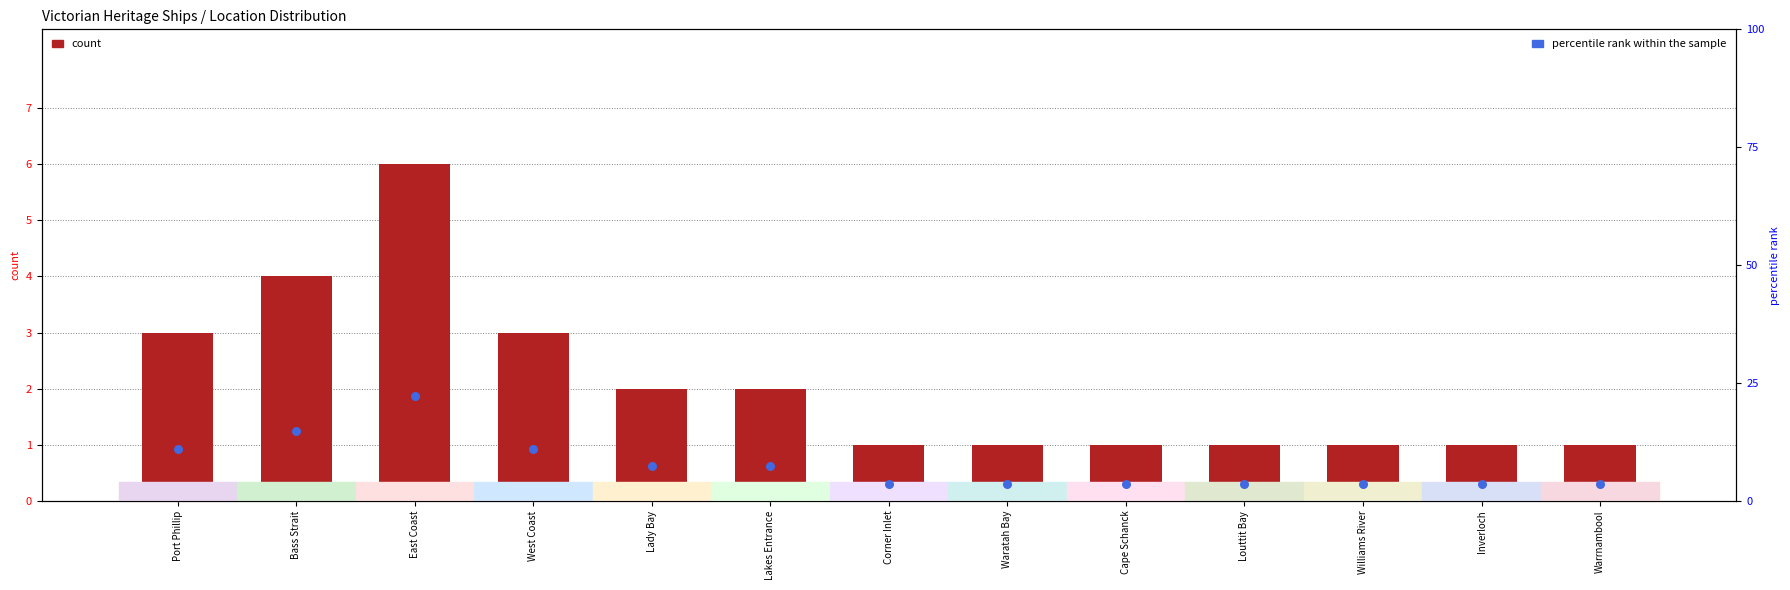

Which series has the largest total across all categories?

percentile rank within the sample